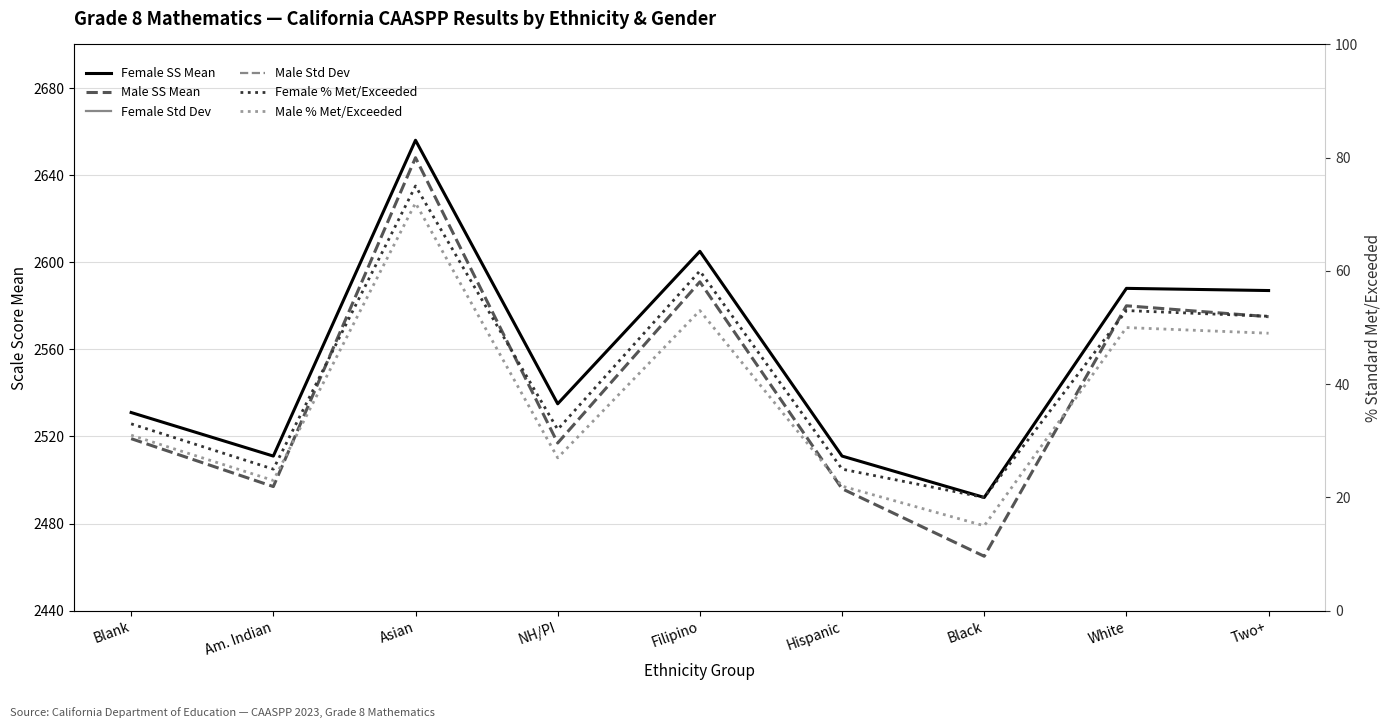

What value does the Male Std Dev series have at Hispanic, to the nearest 5?

110